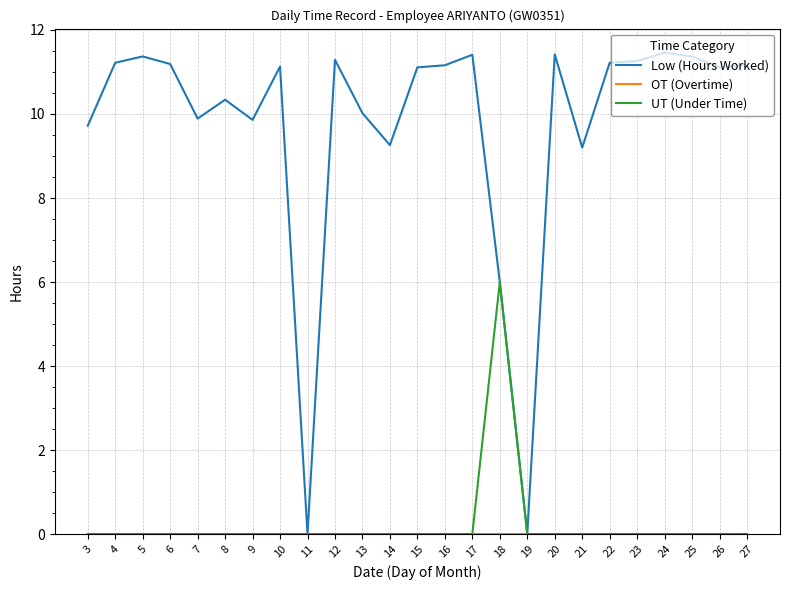

How many distinct data groups are displayed?

3